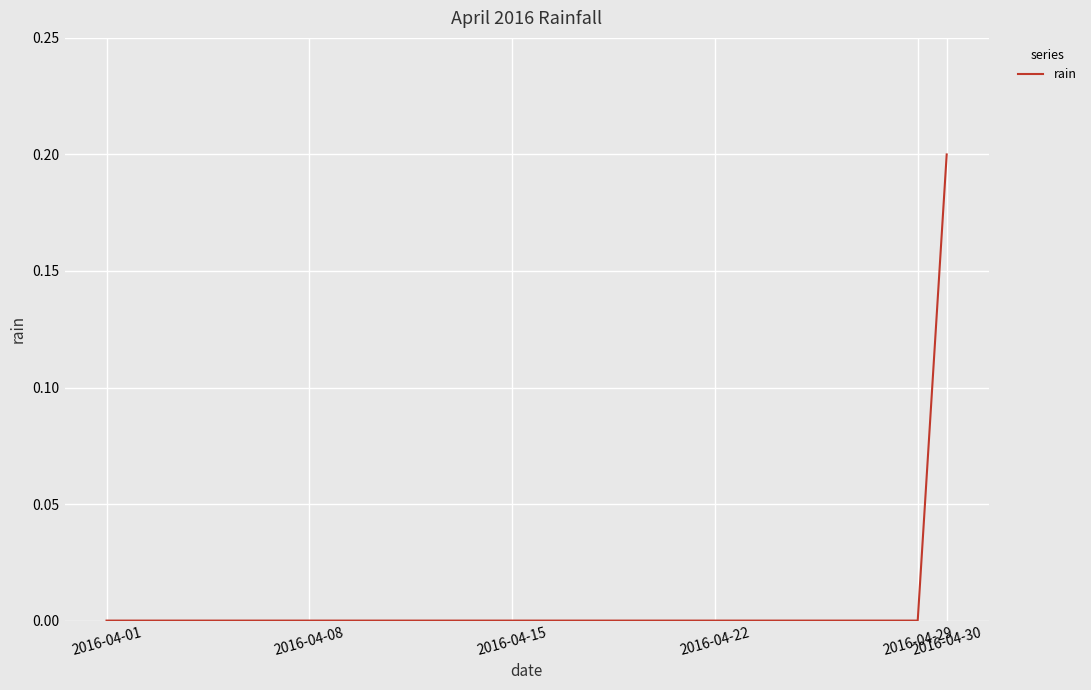

How many series are shown in this chart?

1